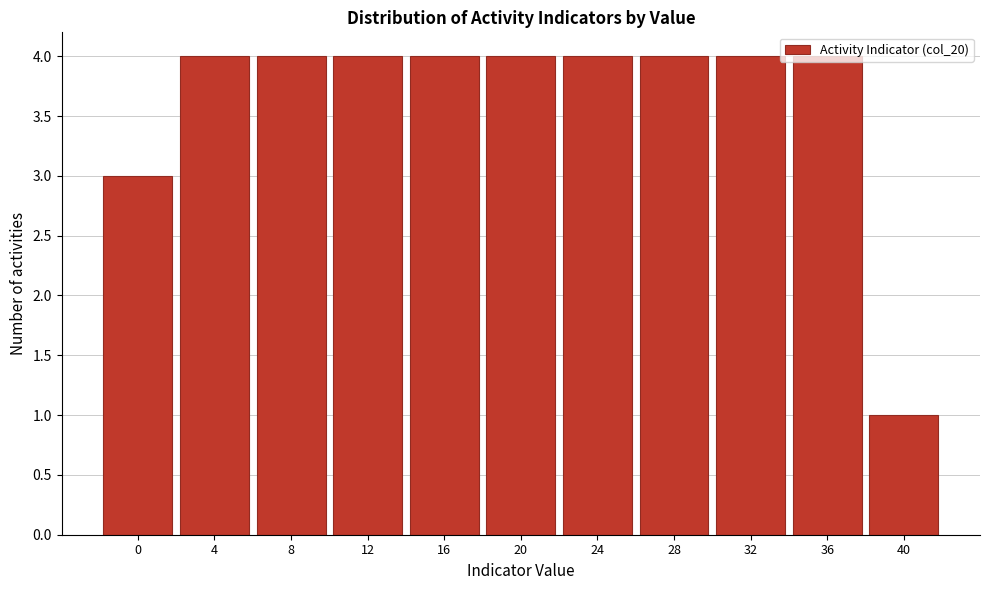

Which has a higher value, 24 or 0?

24